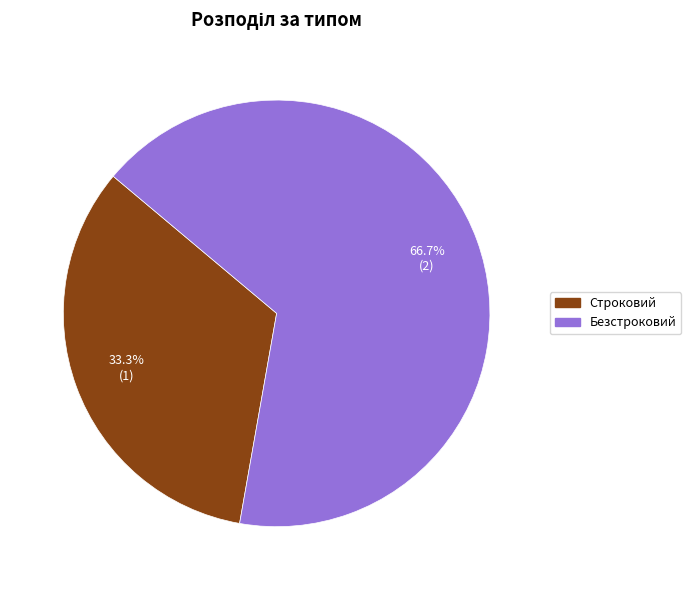

What is the ratio of the value at Строковий to the value at Безстроковий?

0.5